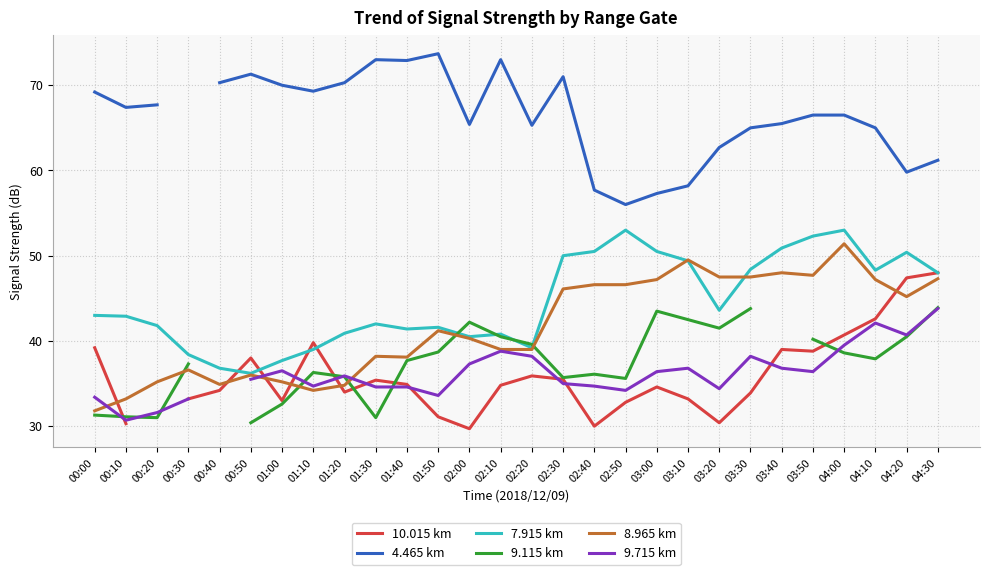

What is the label of the 6th point from the left?

00:50